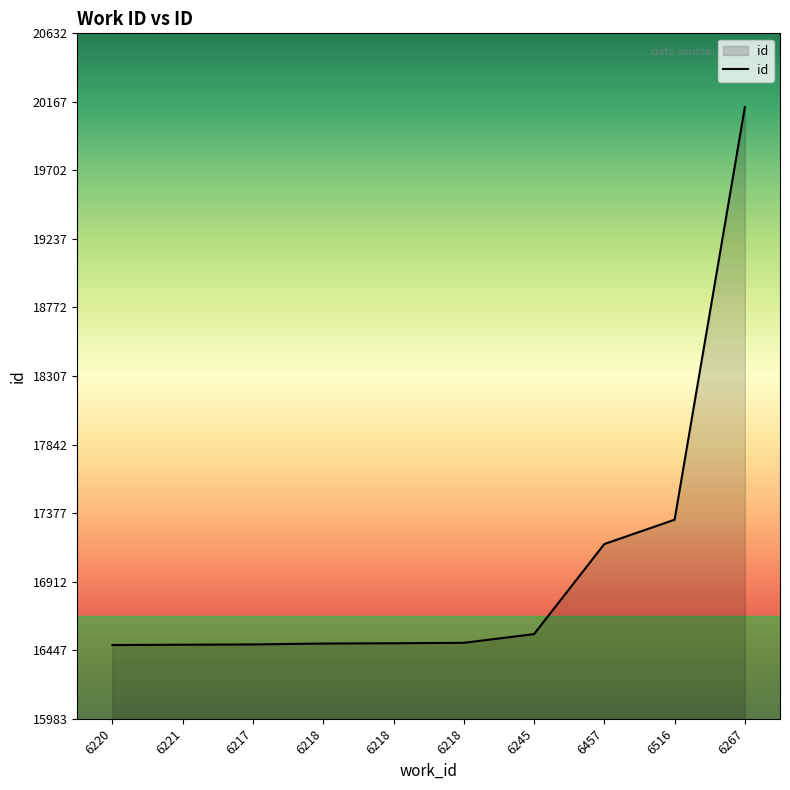

What is the change in value from 6218 to 6457?

+673